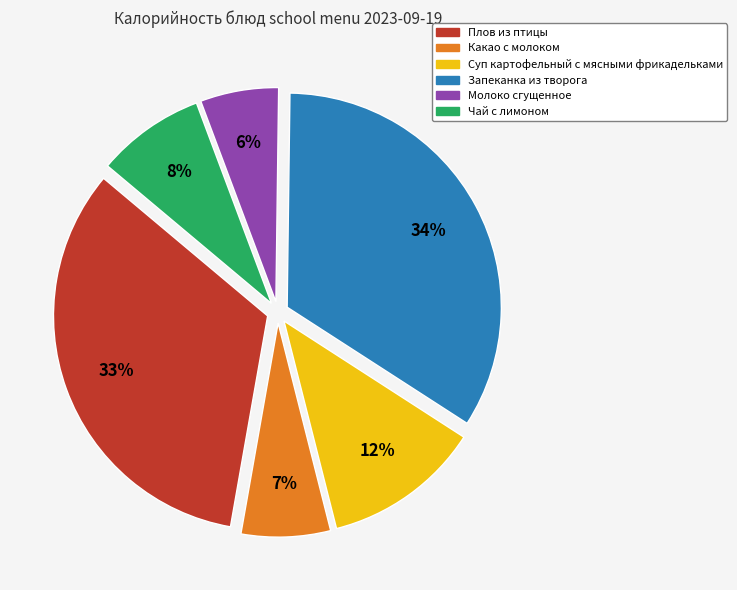

Is the sum of Плов из птицы and Молоко сгущенное greater than half?

No